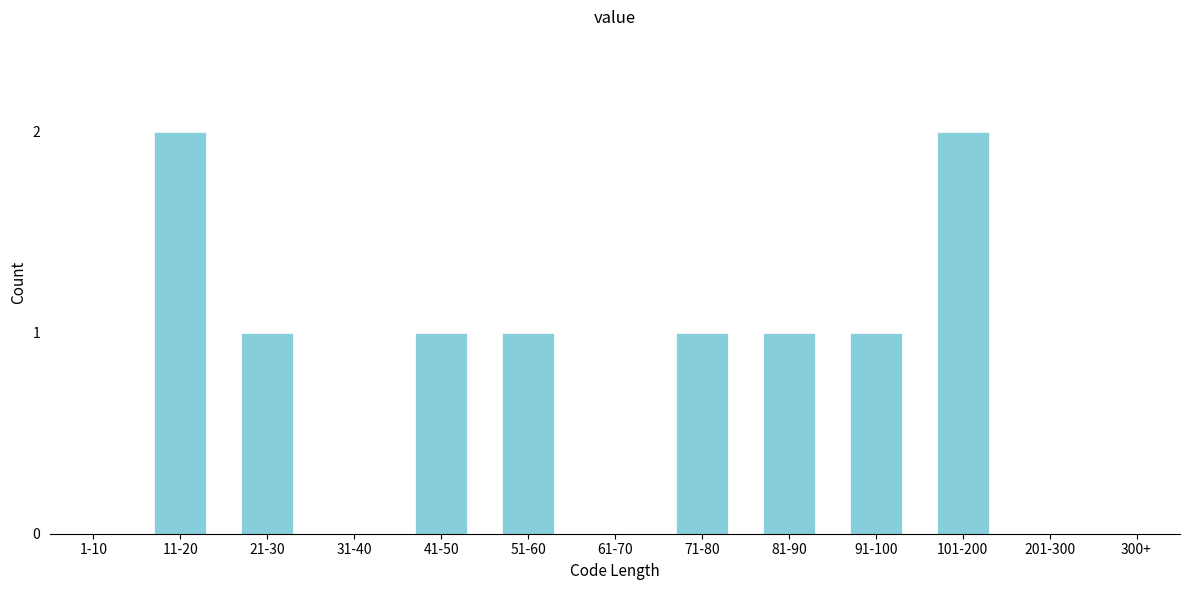

Reading left to right, what are all the values shown in this chart?

1-10=0	11-20=2	21-30=1	31-40=0	41-50=1	51-60=1	61-70=0	71-80=1	81-90=1	91-100=1	101-200=2	201-300=0	300+=0